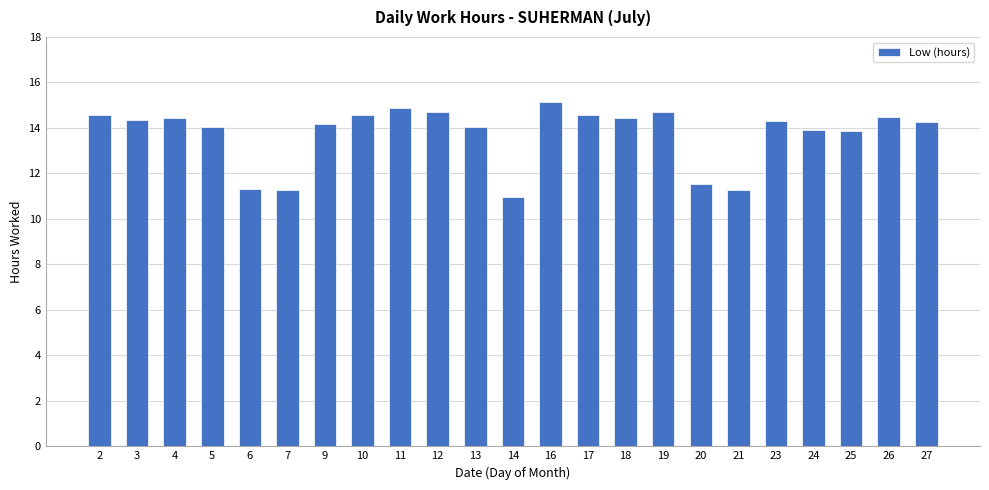

Read the value at 5.

14.1